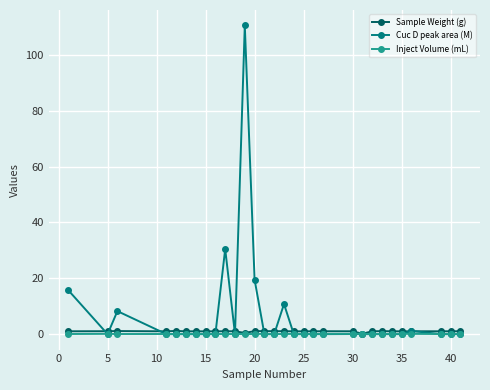

What is the difference between the maximum and minimum values in the Cuc D peak area (M) series?

110.6